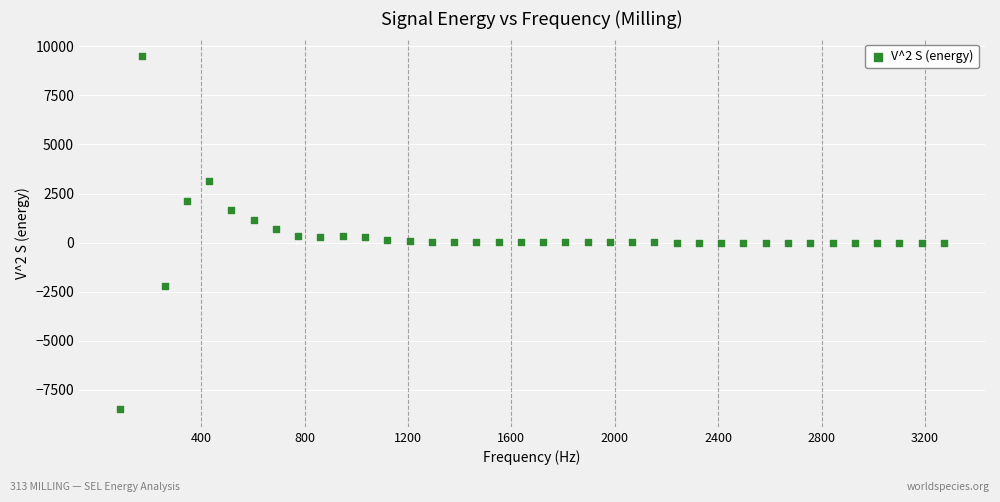

What is the range of X values (max minus min)?

3186.9